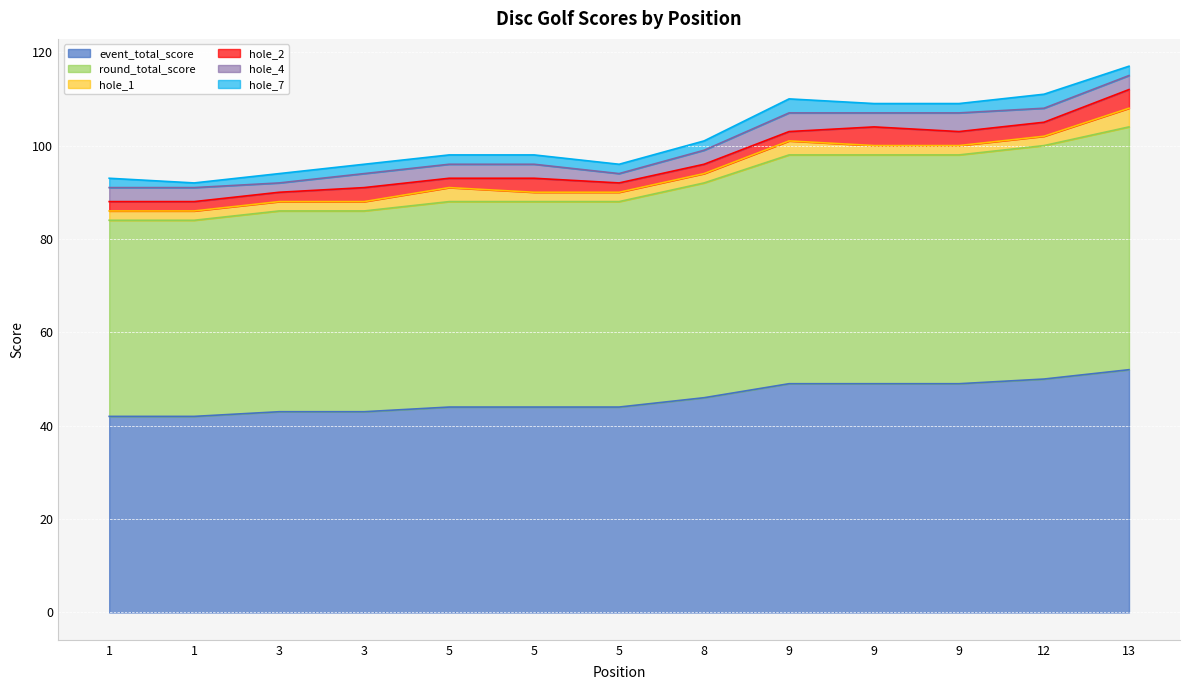

At how many categories does at least one series exceed 18?

13